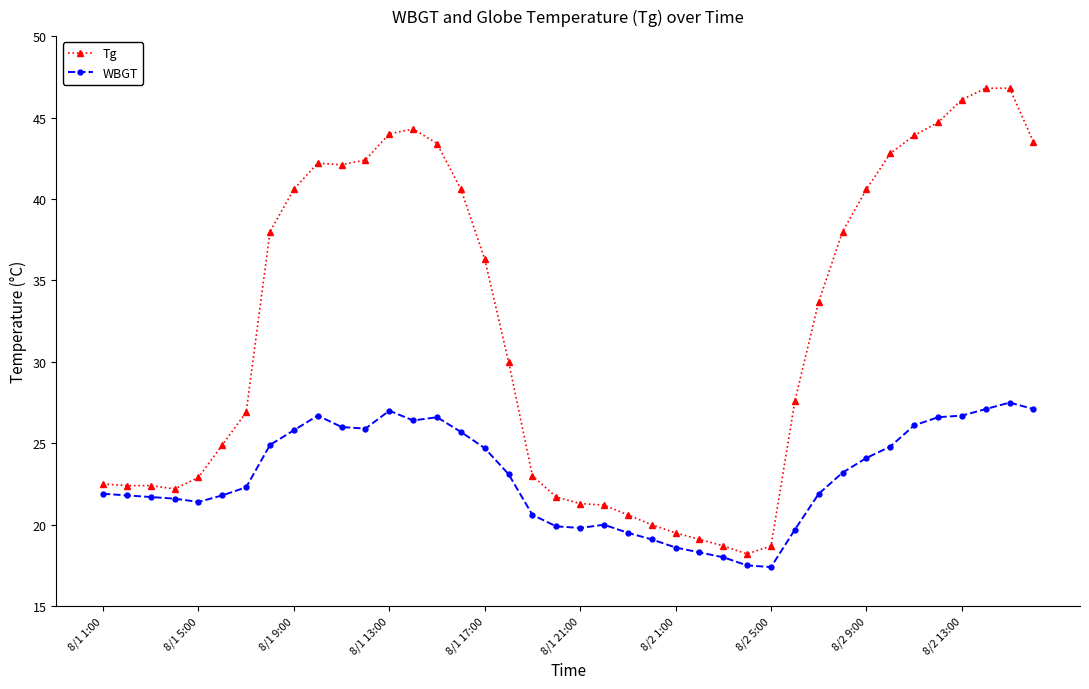

List the series in order of their overall mean, lowest first.

WBGT, Tg